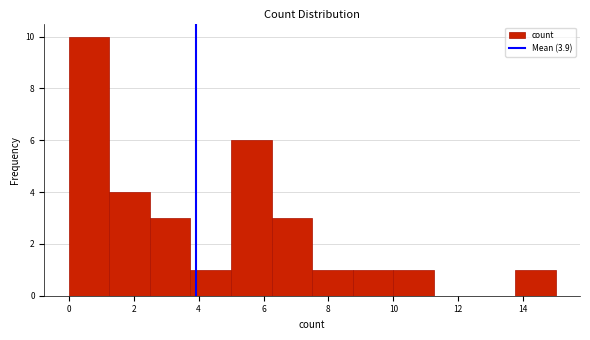

Reading left to right, list every bar in this chart as the range it spans on the x-axis followed by its height. Neither the bar edges nor the heights are printed on the chart, so give them approximately, as read against the axes.

0.00 to 1.25: 10
1.25 to 2.50: 4
2.50 to 3.75: 3
3.75 to 5.00: 1
5.00 to 6.25: 6
6.25 to 7.50: 3
7.50 to 8.75: 1
8.75 to 10.00: 1
10.00 to 11.25: 1
11.25 to 12.50: 0
12.50 to 13.75: 0
13.75 to 15.00: 1